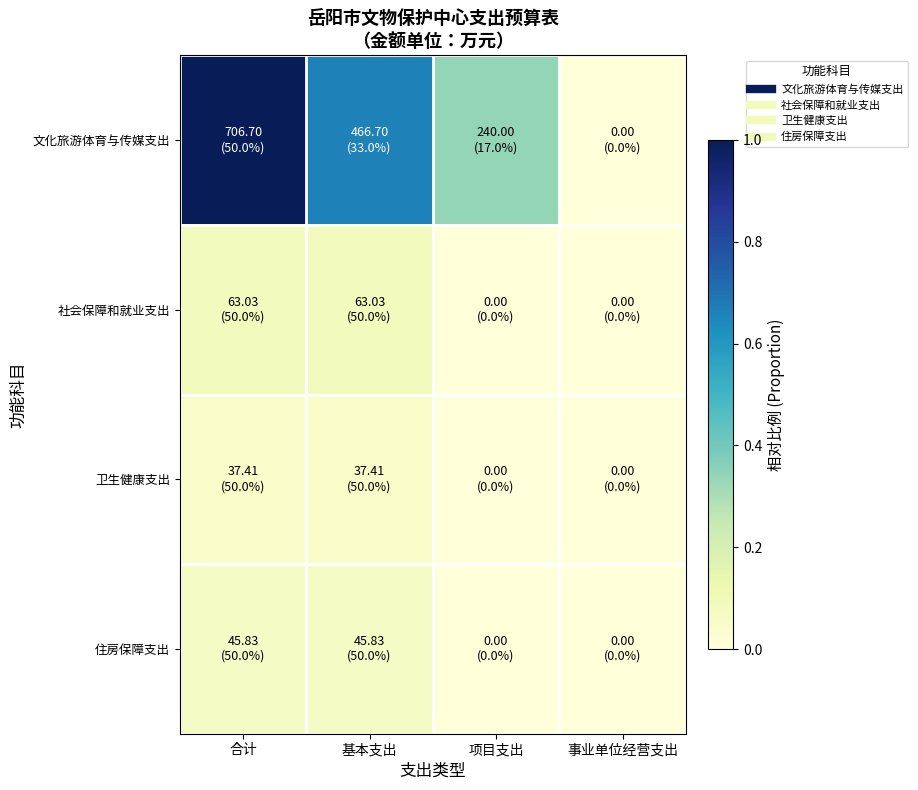

Reading right to left, list all the values displayed in this chart.

文化旅游体育与传媒支出: 事业单位经营支出=0.0	项目支出=0.3	基本支出=0.7	合计=1.0
社会保障和就业支出: 事业单位经营支出=0.0	项目支出=0.0	基本支出=0.1	合计=0.1
卫生健康支出: 事业单位经营支出=0.0	项目支出=0.0	基本支出=0.1	合计=0.1
住房保障支出: 事业单位经营支出=0.0	项目支出=0.0	基本支出=0.1	合计=0.1